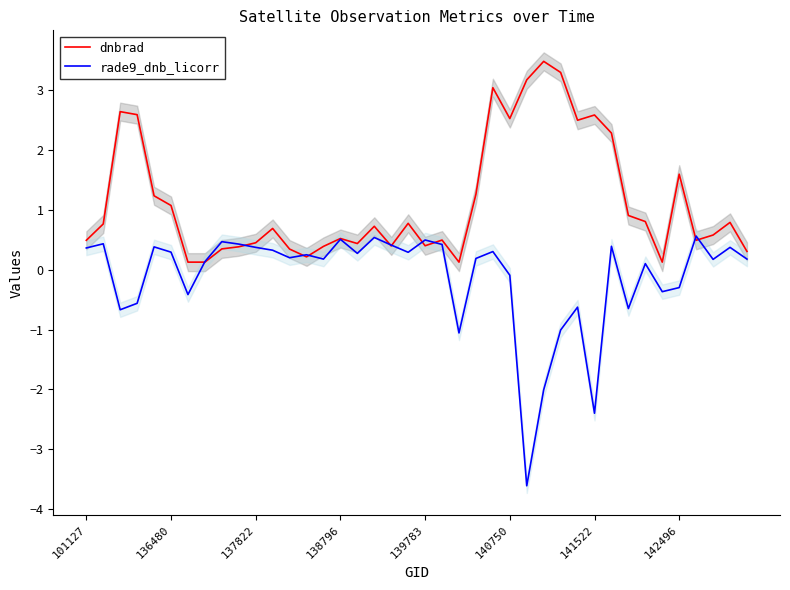

Is it true that dnbrad equals 0.1 at 138796?

False